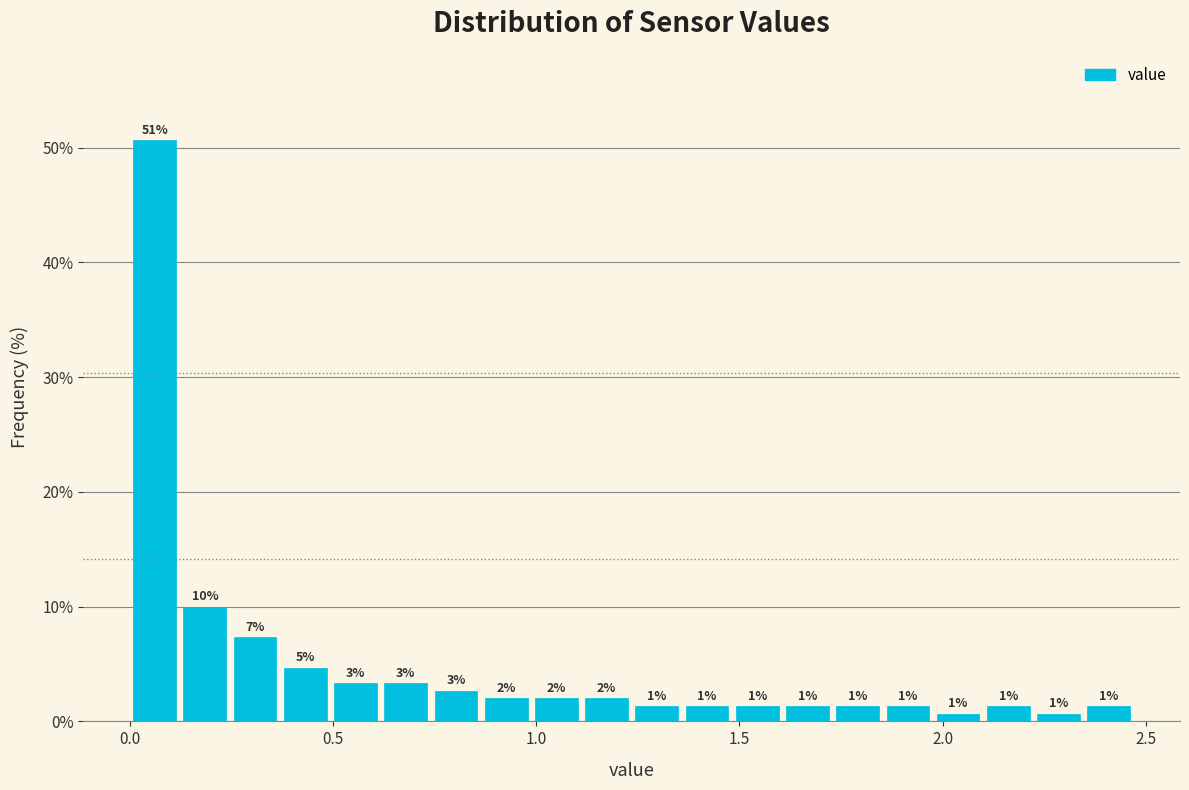

Around what value on the x-axis is the tallest bar? Give the approximate position of its centre, as read against the axis.

0.05